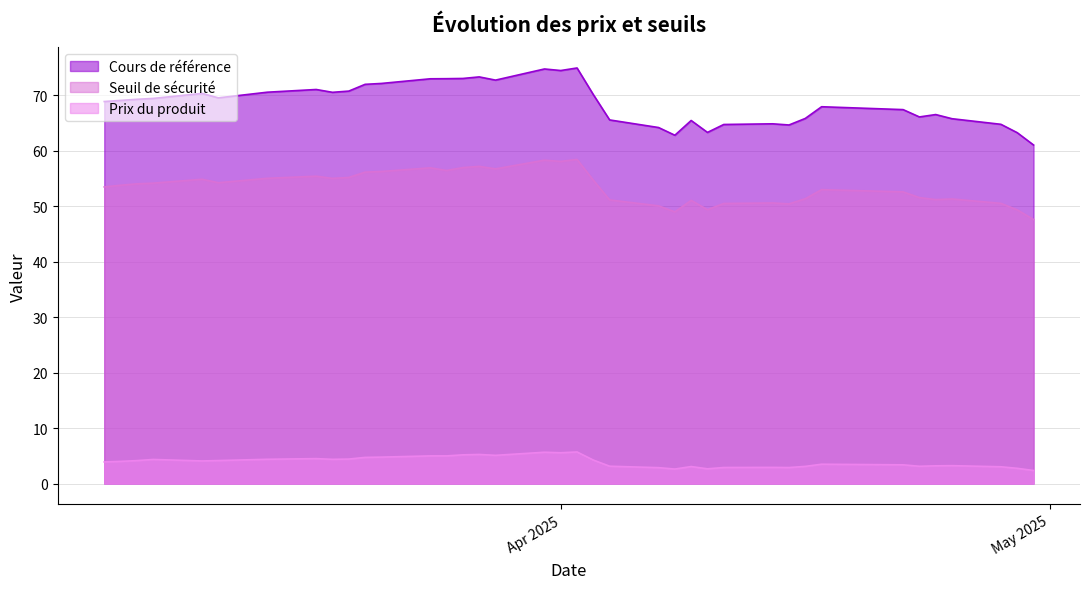

True or false: Seuil de sécurité and Cours de référence cross at least once.

False